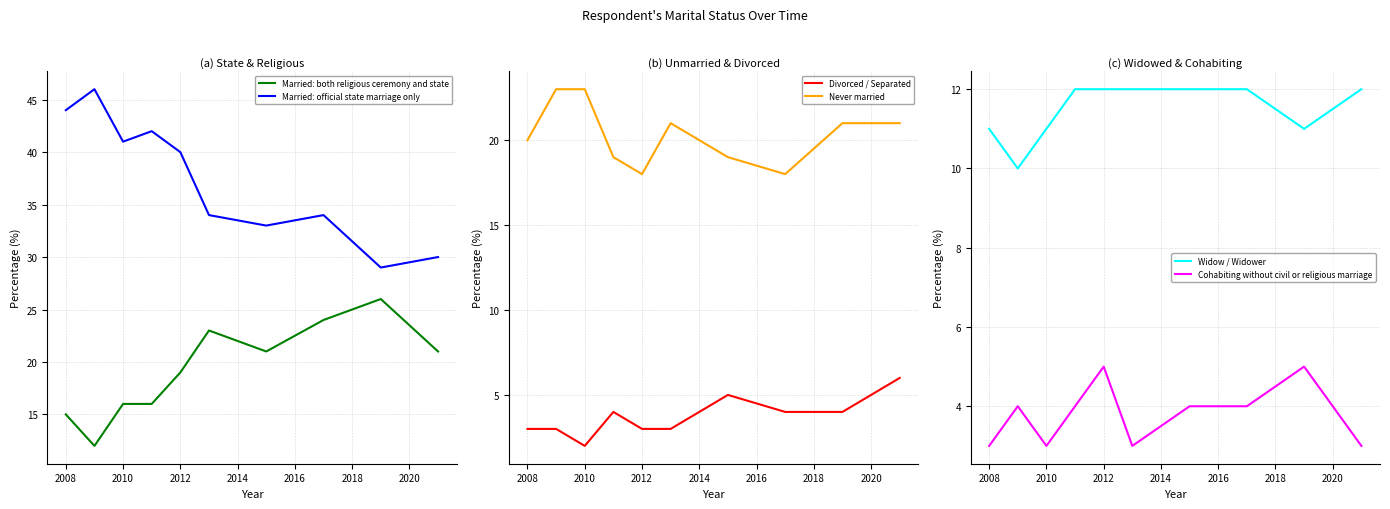

What is the minimum value for Married: both religious ceremony and state?

12